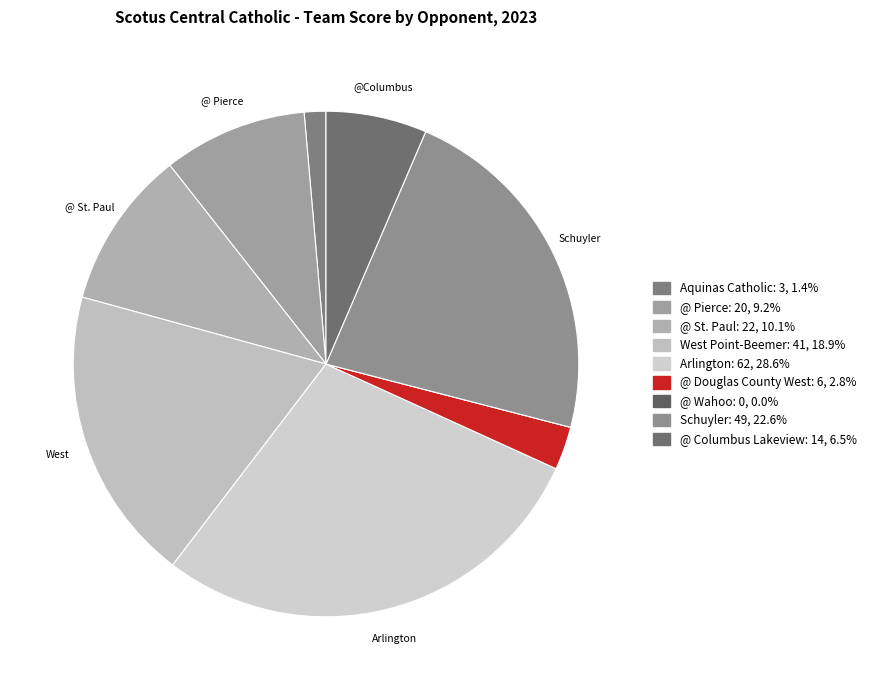

True or false: Arlington accounts for 29% of the total.

True